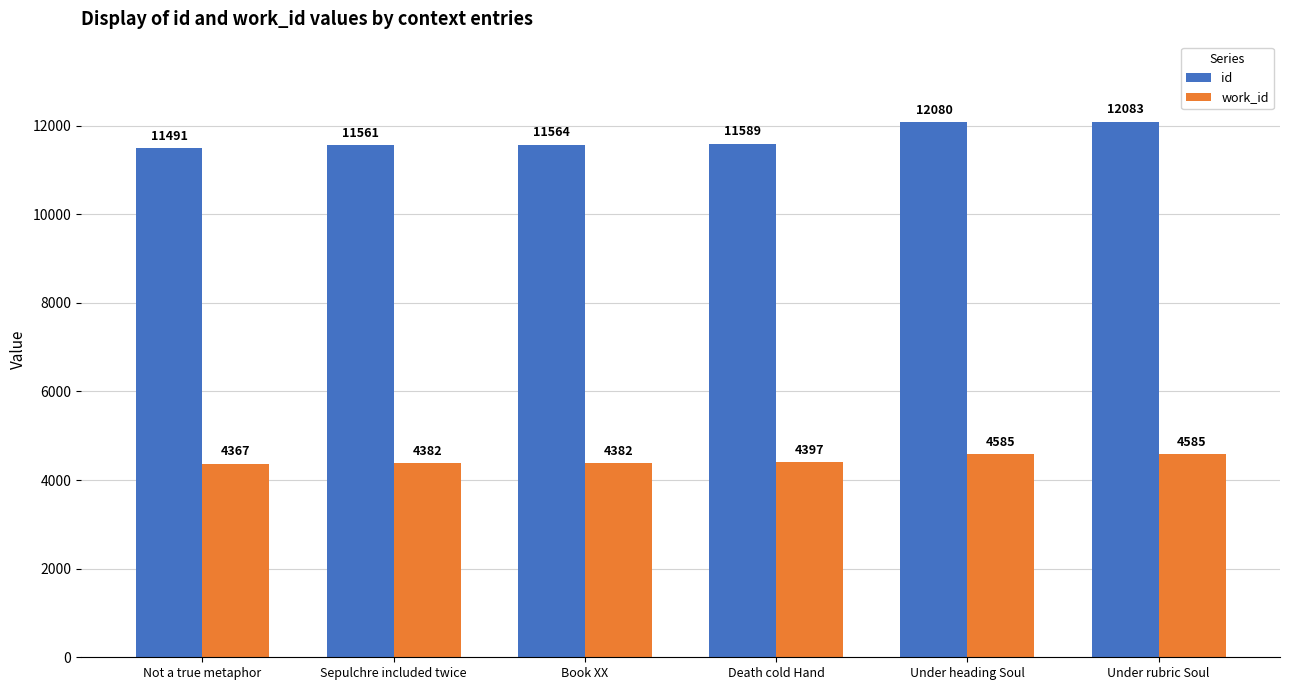

What is the smallest value displayed?

4367